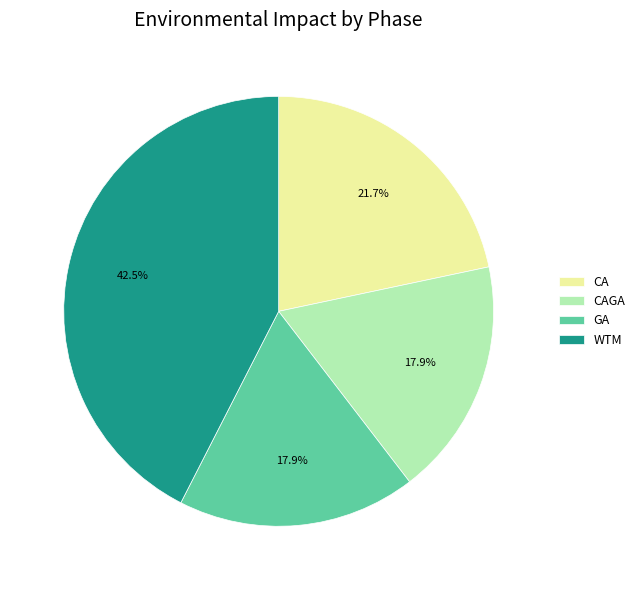

Which category has the biggest portion of the pie?

WTM